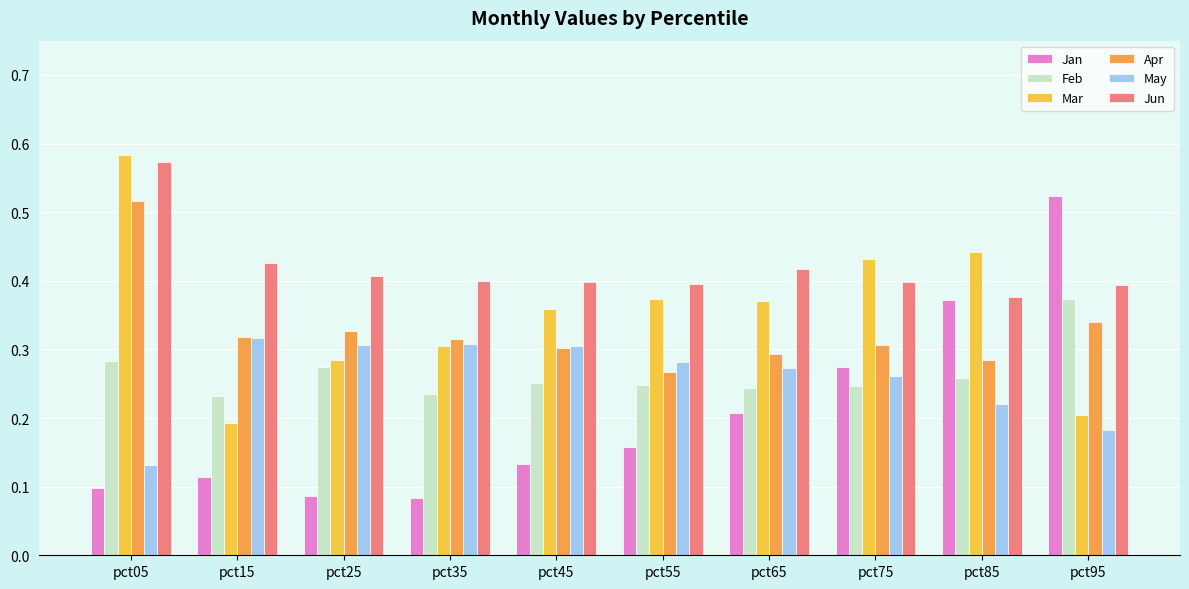

What is the sum of the Jun values at pct75 and pct25?

0.8